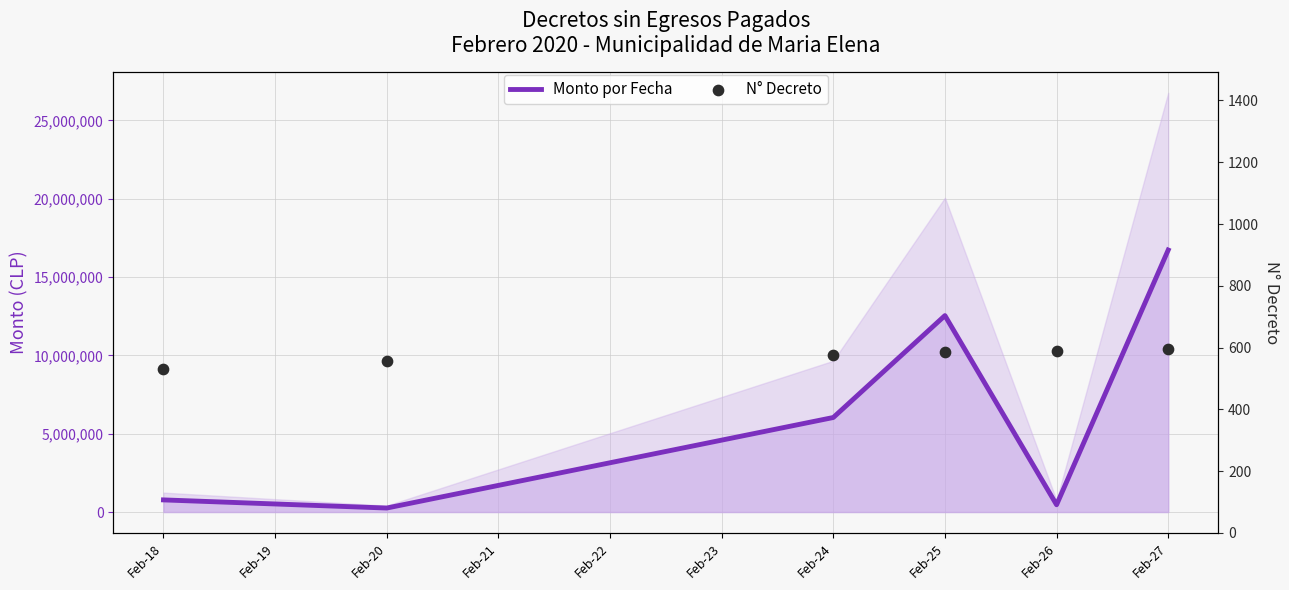

What are all the series names shown in the legend?

Monto por Fecha, N° Decreto